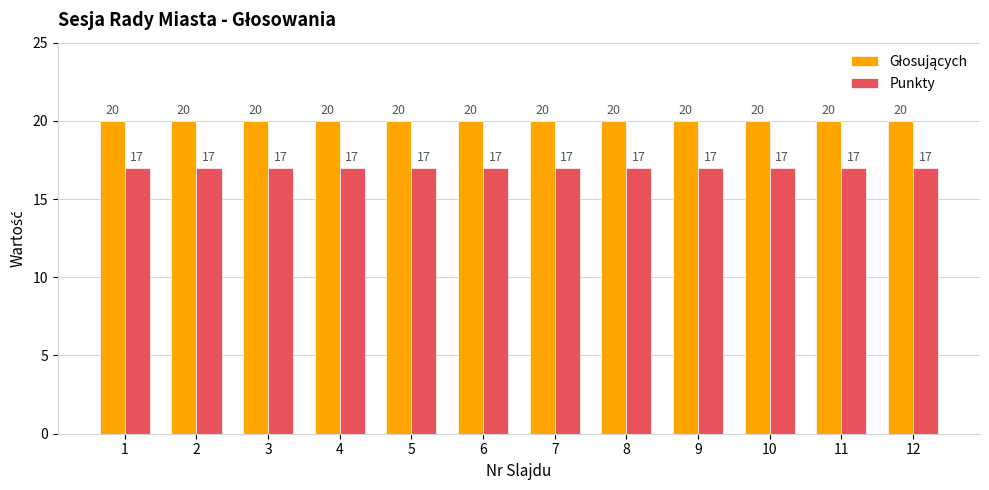

What is the difference between the highest and lowest values at 7?

3